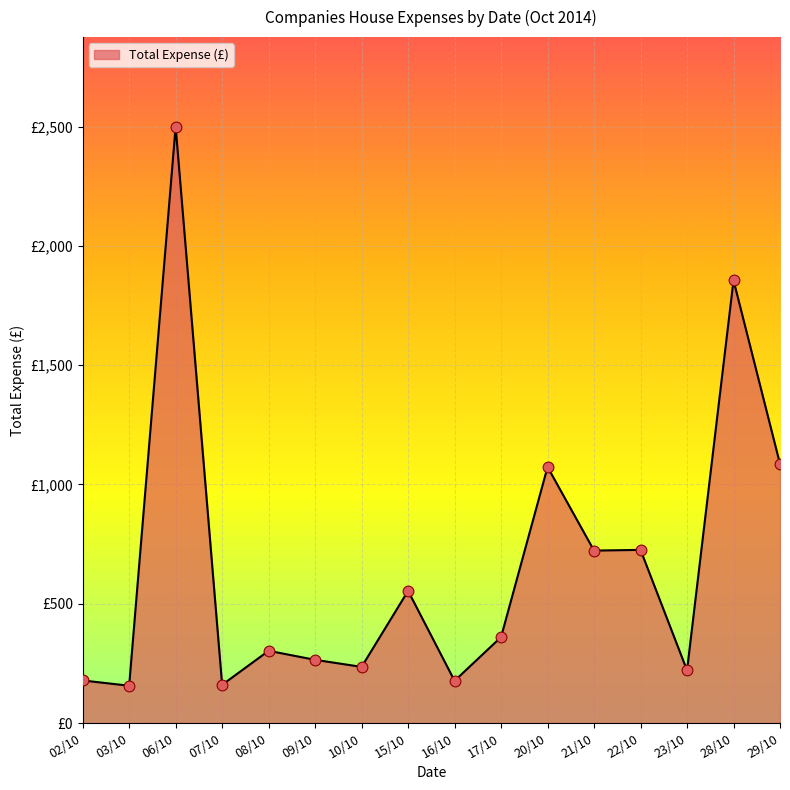

Does the chart have visible grid lines?

Yes